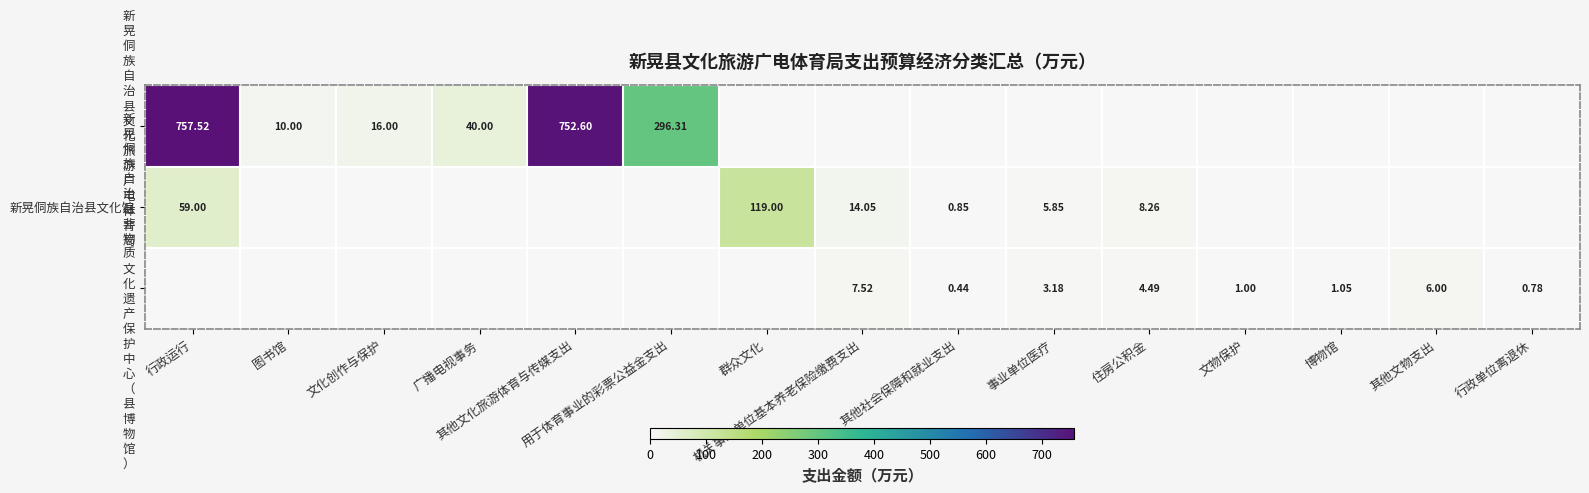

What is the difference between the maximum and minimum values in the 新 晃 侗 族 自 治 县 文 化 旅 游 广 电 体 育 局 series?

757.5